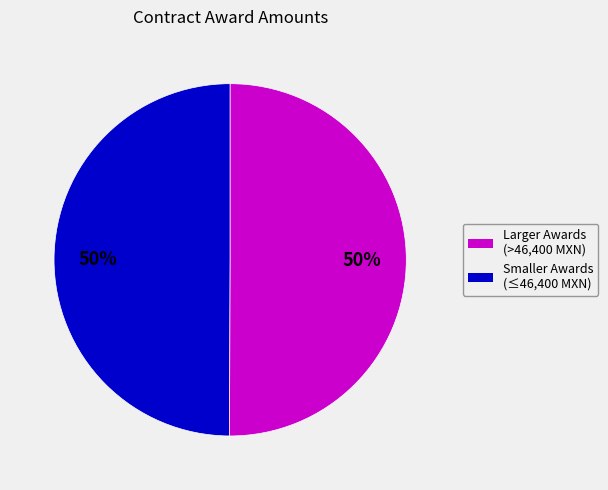

To the nearest percent, what is the difference between the largest and smallest slice percentages?

0%